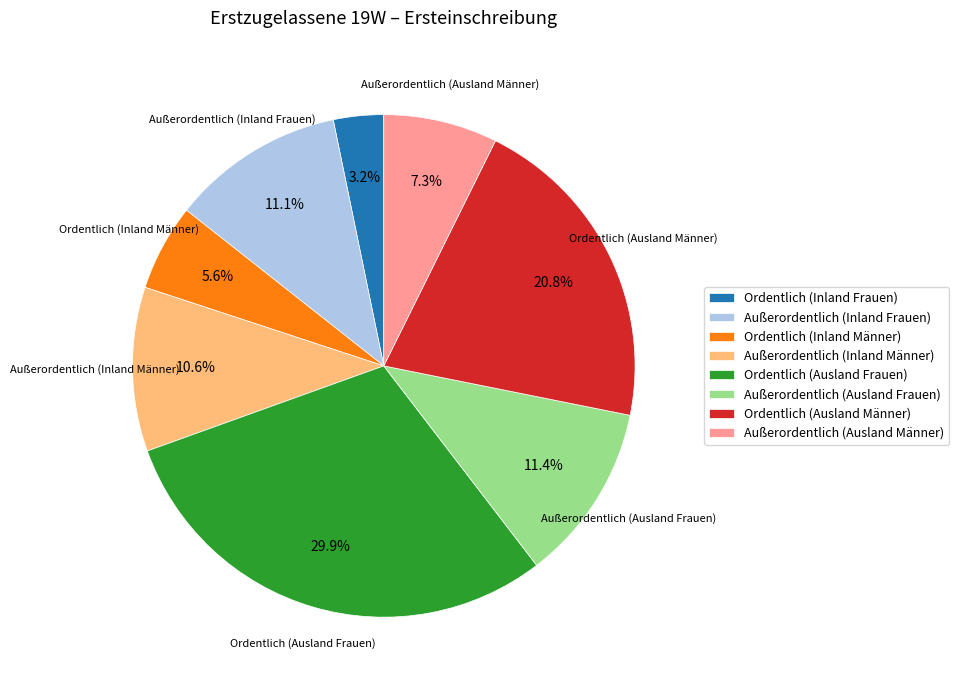

What percentage is NOT represented by Ordentlich (Inland Männer)?

94.4%